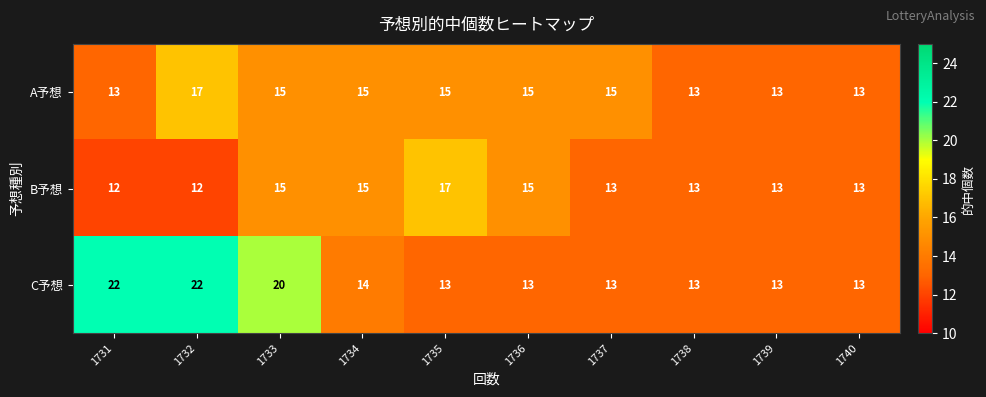

What is the difference between the maximum and second lowest values in the A予想 series?

4